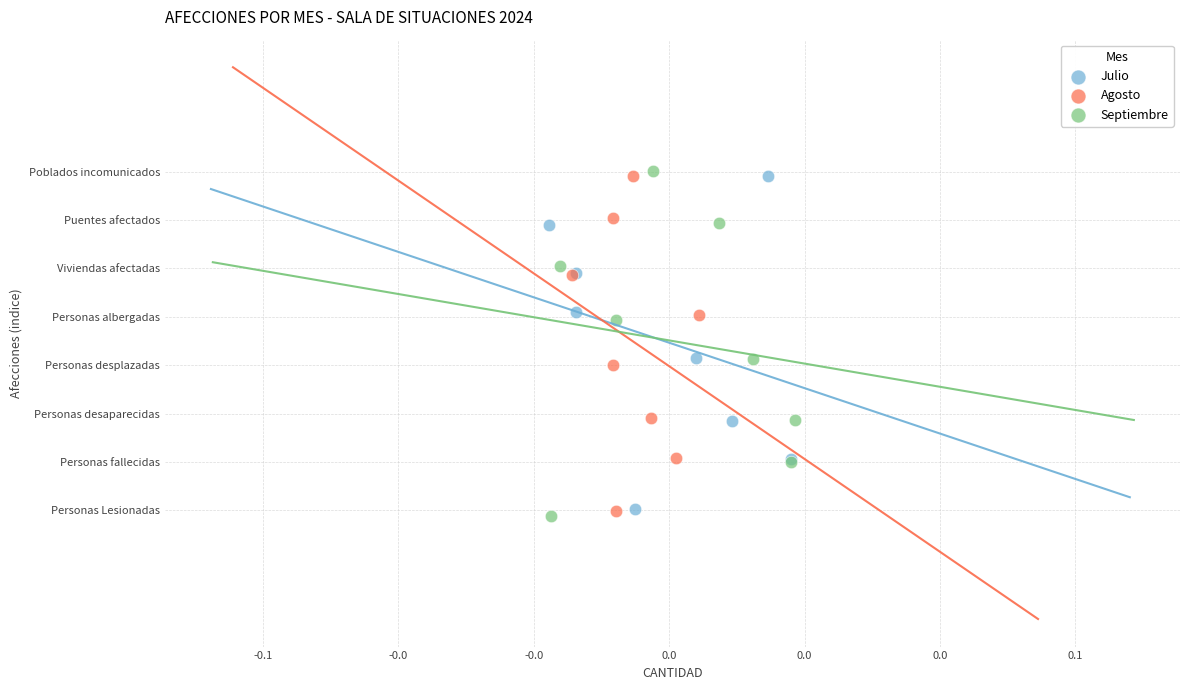

What are all the series names shown in the legend?

Julio, Agosto, Septiembre